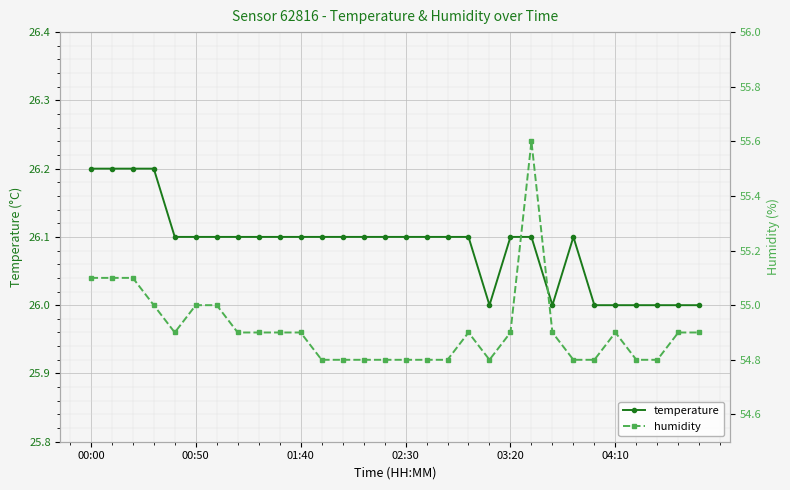

What is the lowest value of the temperature series?

26.0